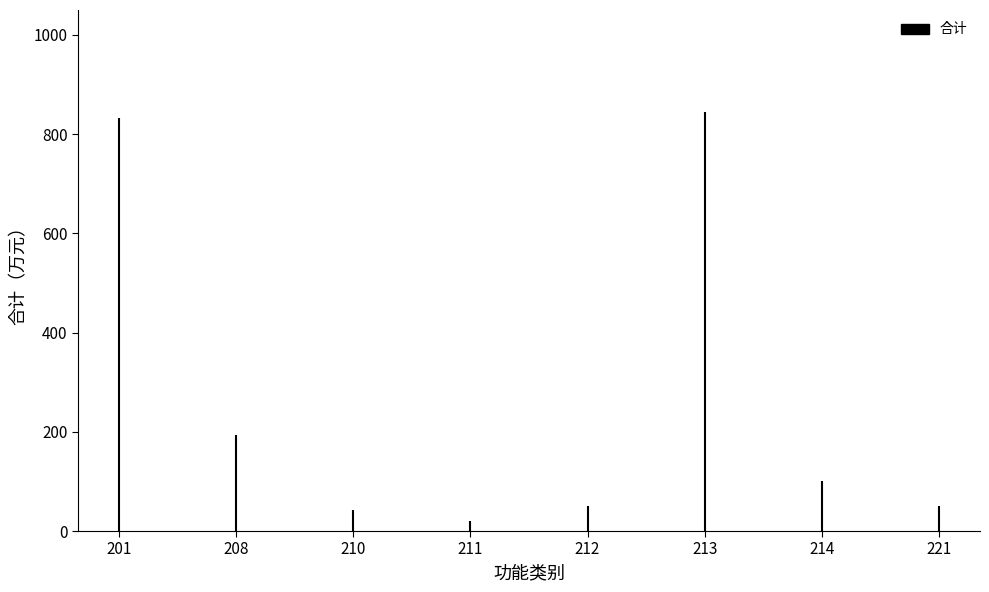

What is the sum of all values?

2135.7